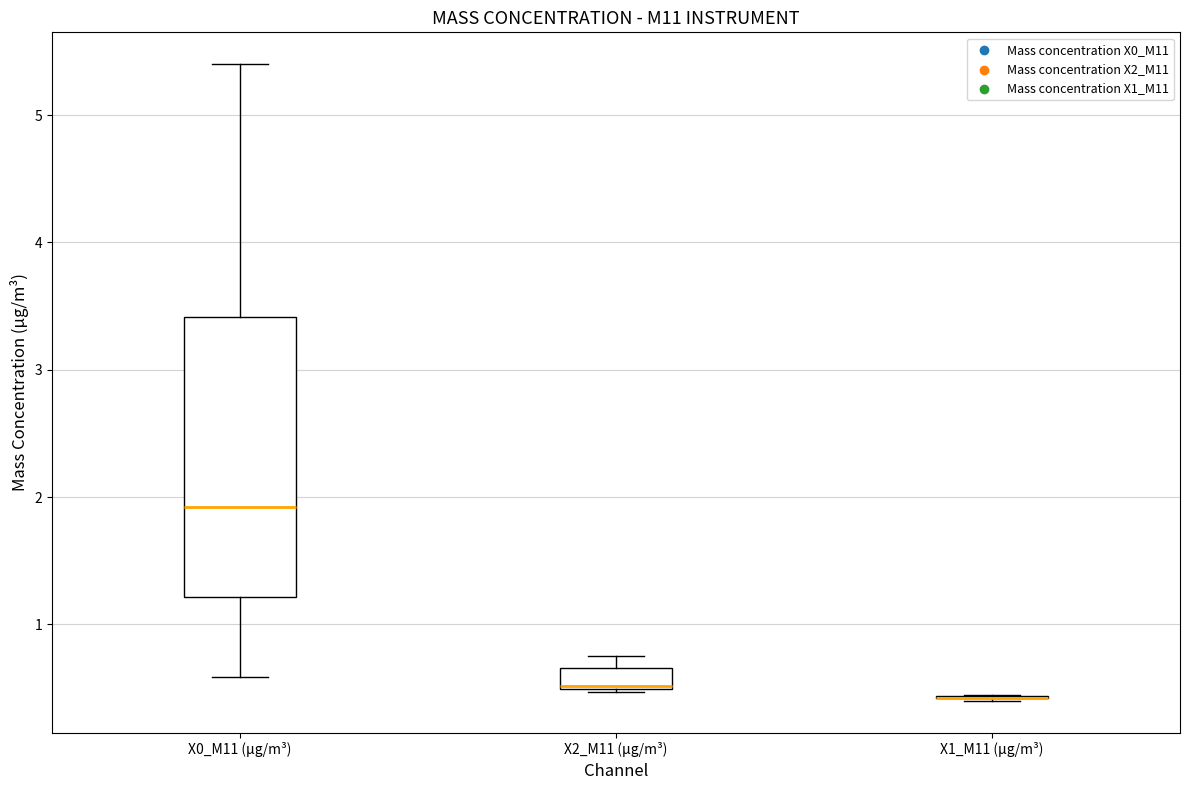

Reading left to right, read every box against the y-axis: the position of its median line, the range the box covers, and the ends of its whiskers. The values are not printed on the chart, so give them approximately, as read against the axis.

X0_M11 (μg/m³): median 1.9, box 1.2 to 3.4, whiskers 0.6 to 5.4
X2_M11 (μg/m³): median 0.5, box 0.5 to 0.7, whiskers 0.5 to 0.8
X1_M11 (μg/m³): box collapsed to a line at 0.4, whiskers 0.4 to 0.5